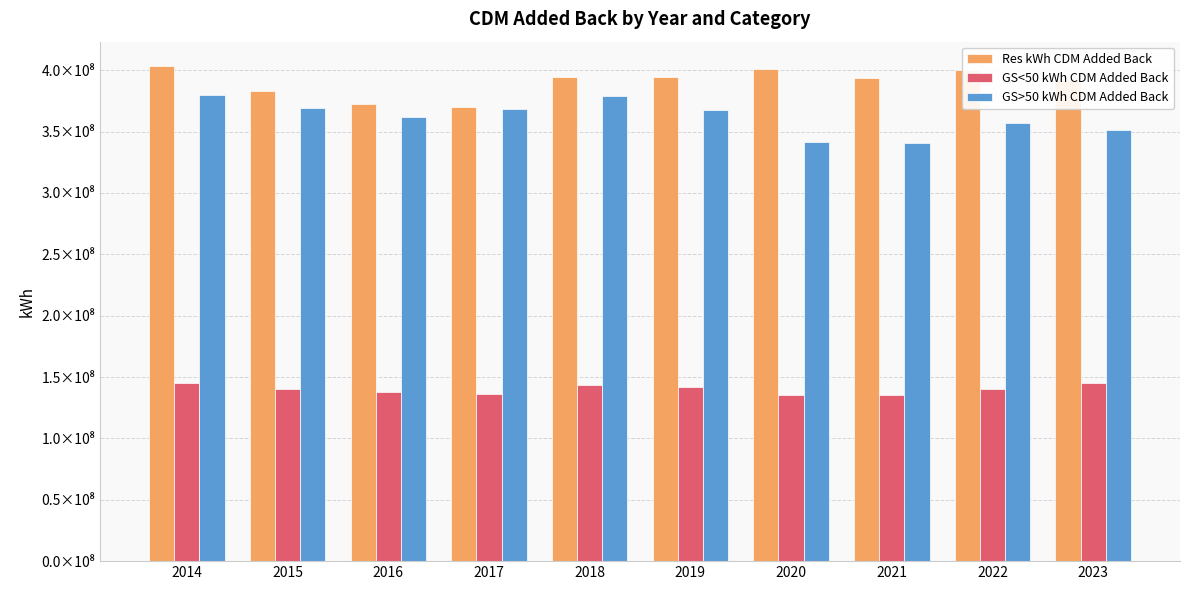

At which label does GS<50 kWh CDM Added Back reach its peak?

2023